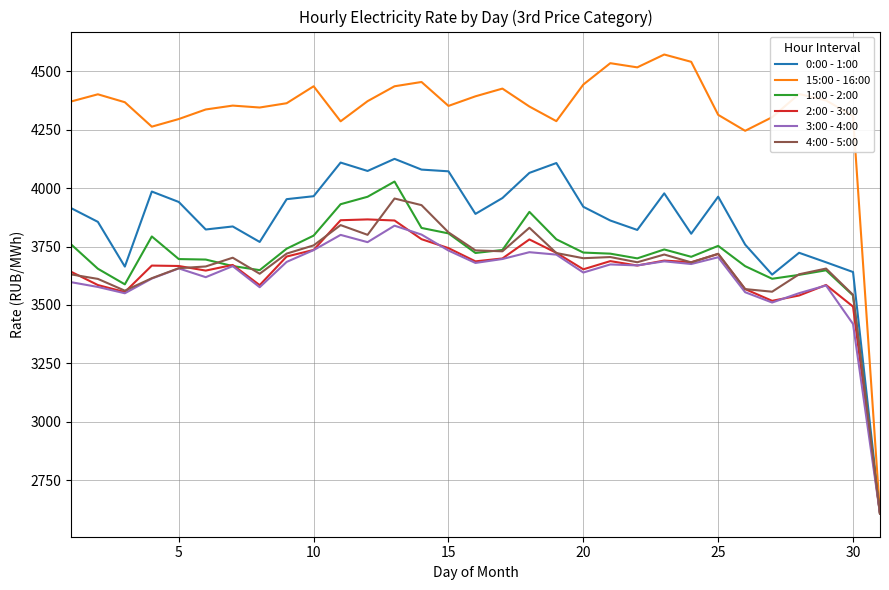

Which series has the largest total across all categories?

15:00 - 16:00